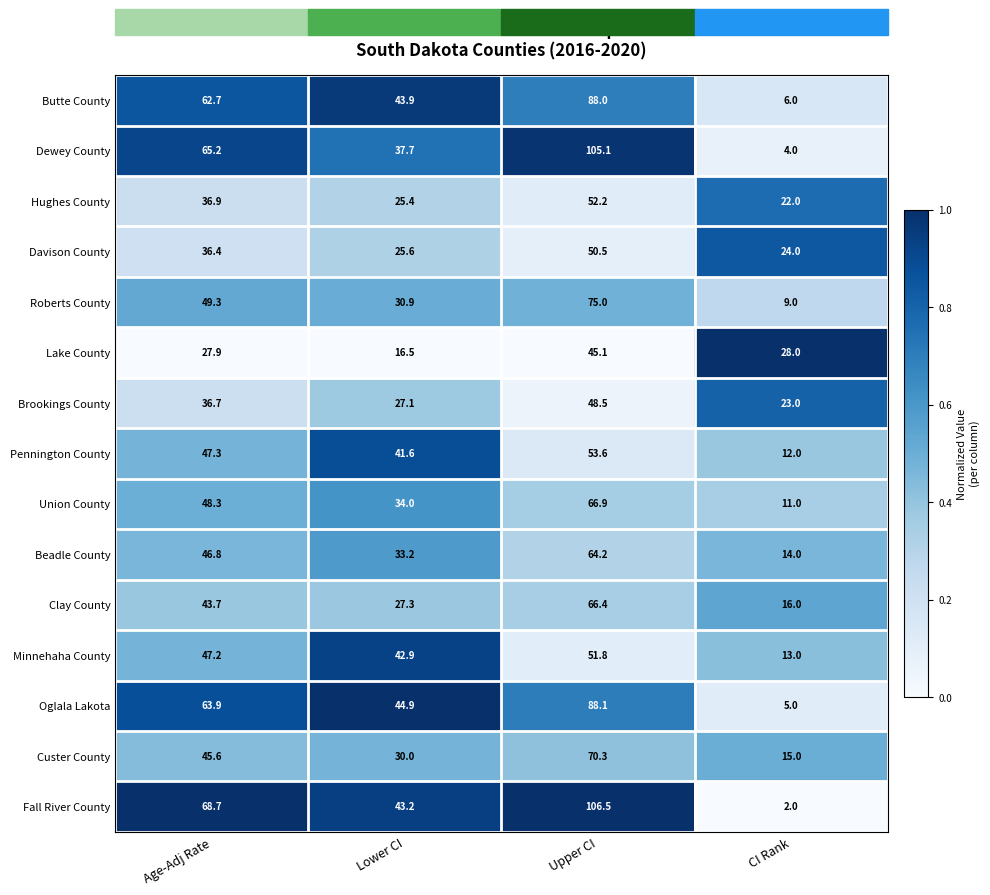

What is the average value of the Pennington County series?

38.6